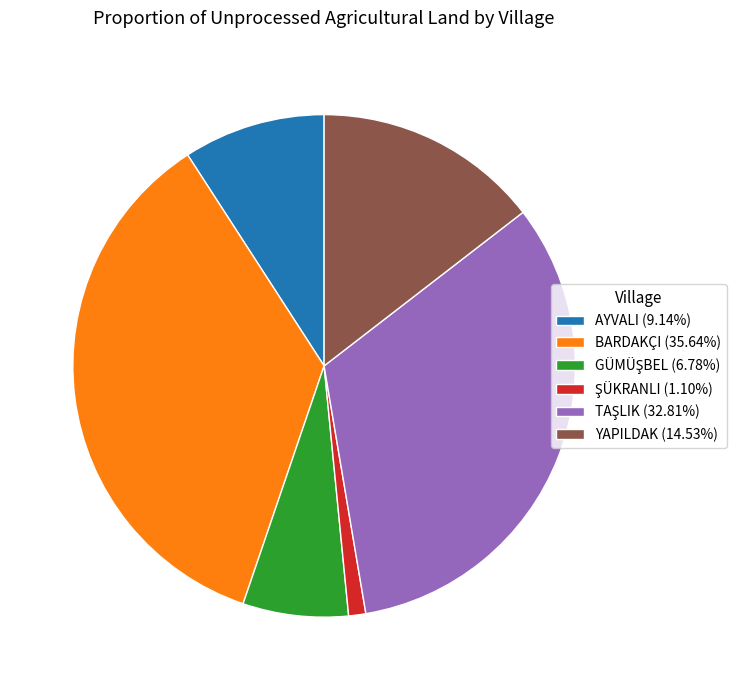

How many segments does this pie chart have?

6